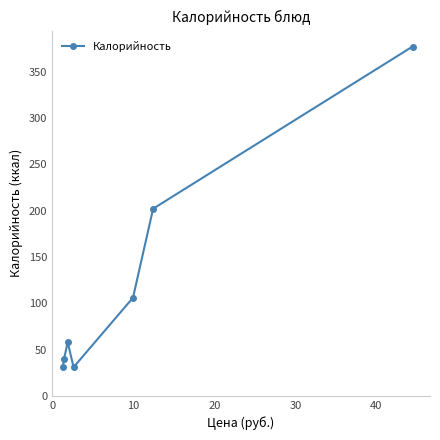

True or false: there are more than 1 points higher than both neighbors.

False